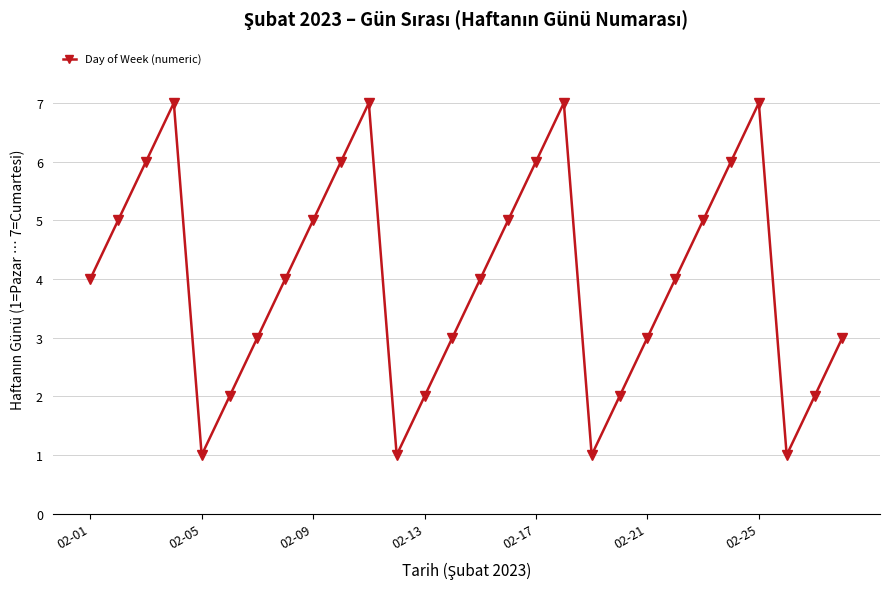

What is the value of the 25th point from the left?

7